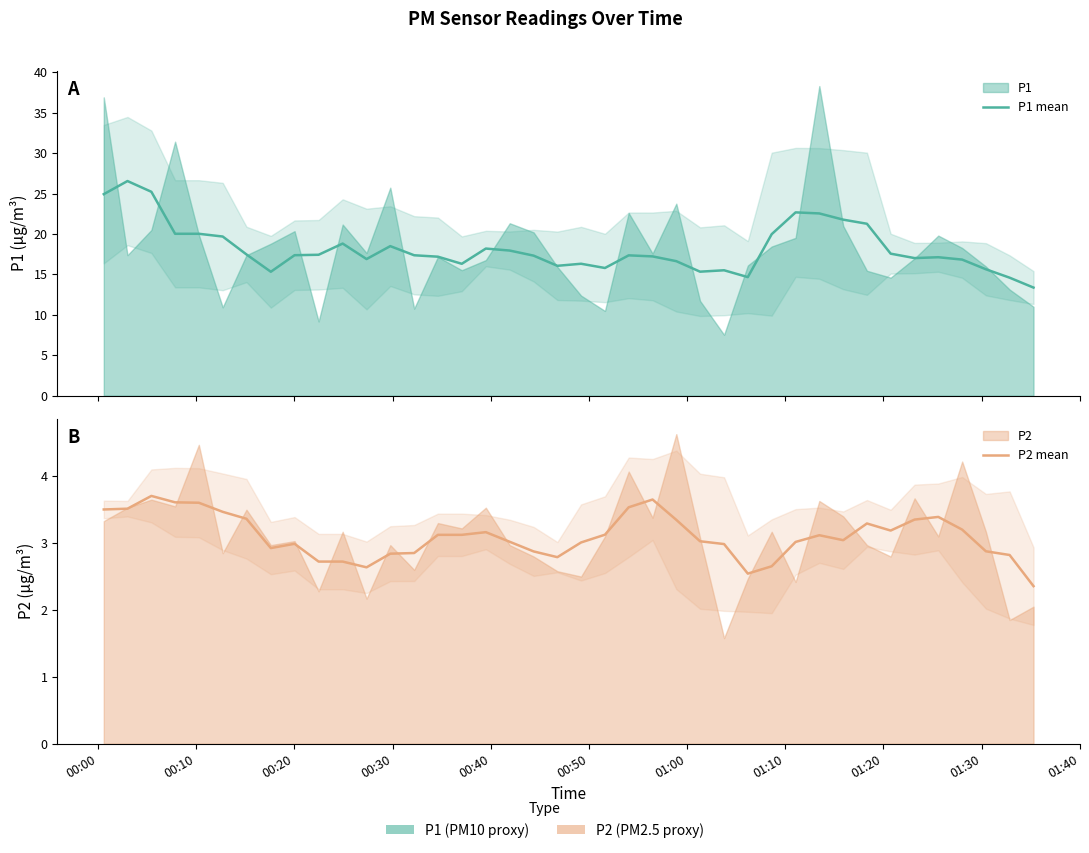

Count the number of data series in this chart.

2